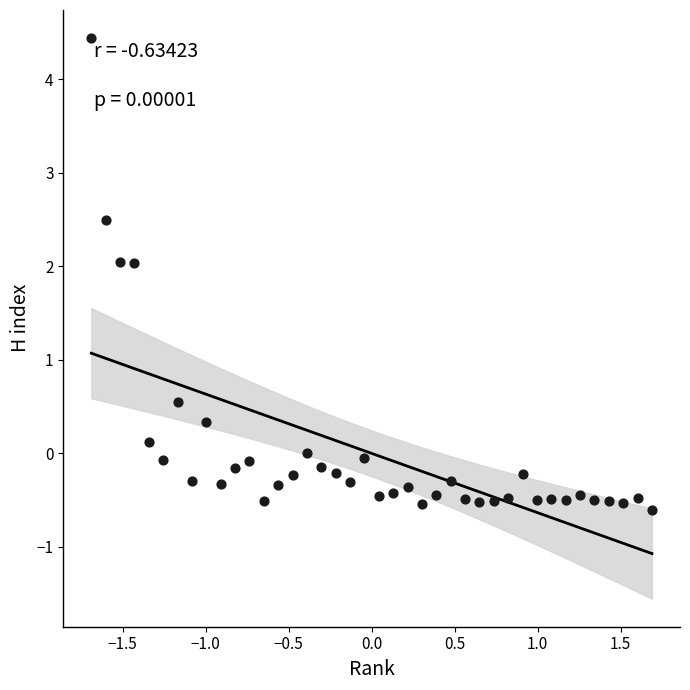

What Y value in the scatter plot is closest to 1?

0.6